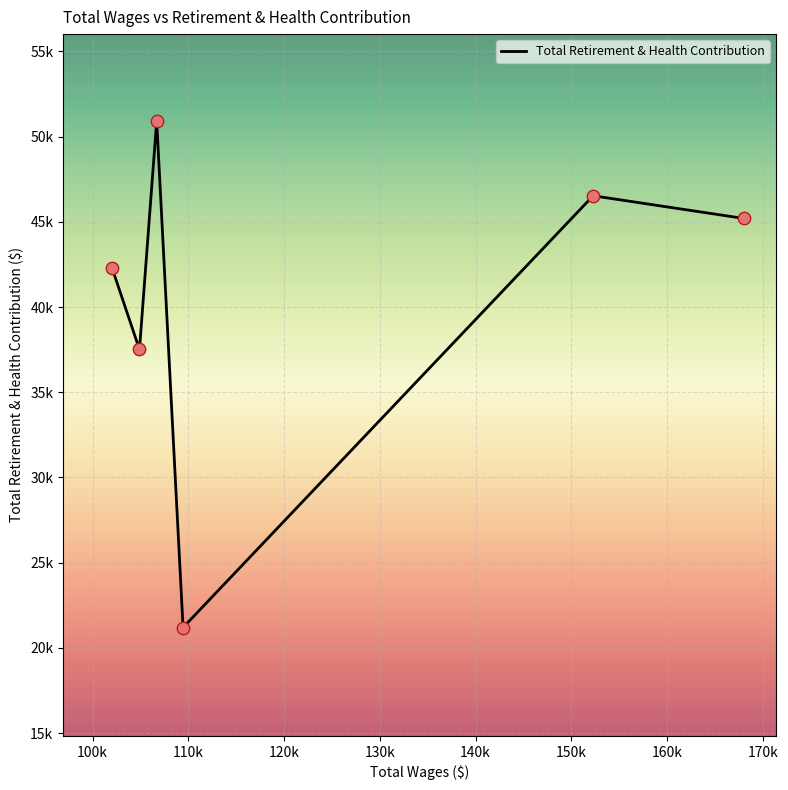

Approximately how many times larger is the value at 104897.0 compared to 106694.0?

0.7